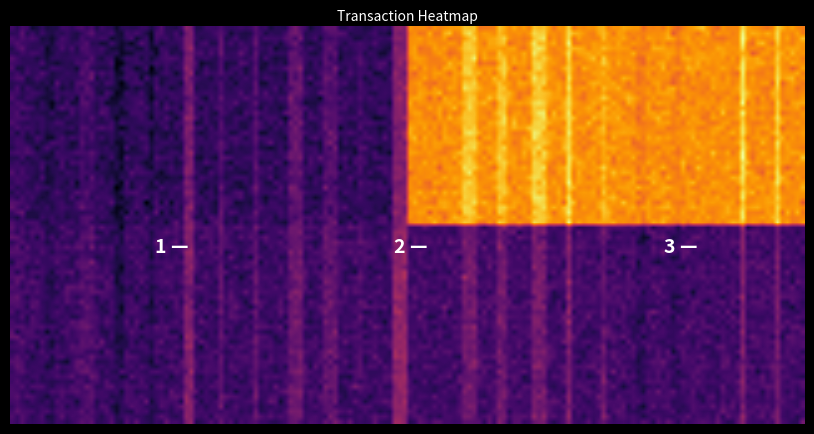

What is the greatest value displayed?

40